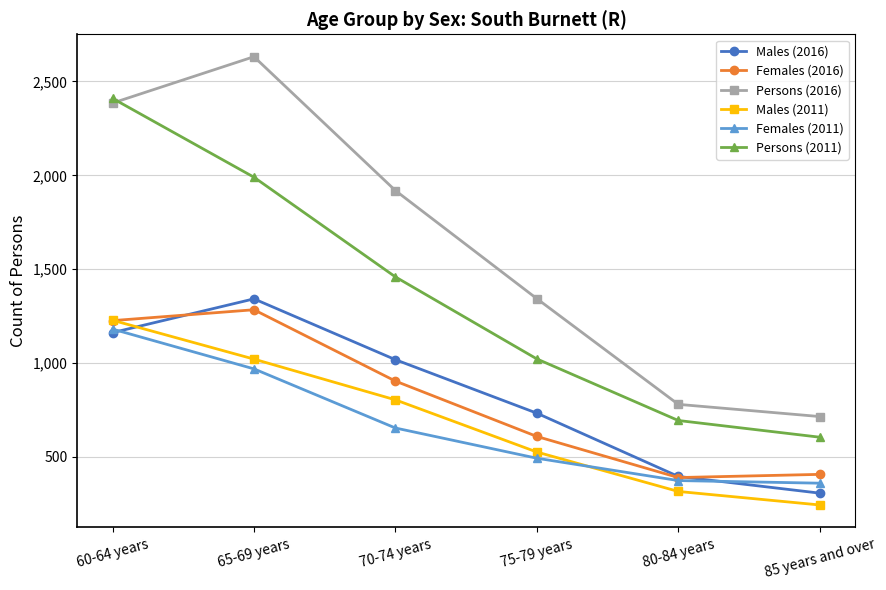

What is the sum of all Females (2016) values?

4820